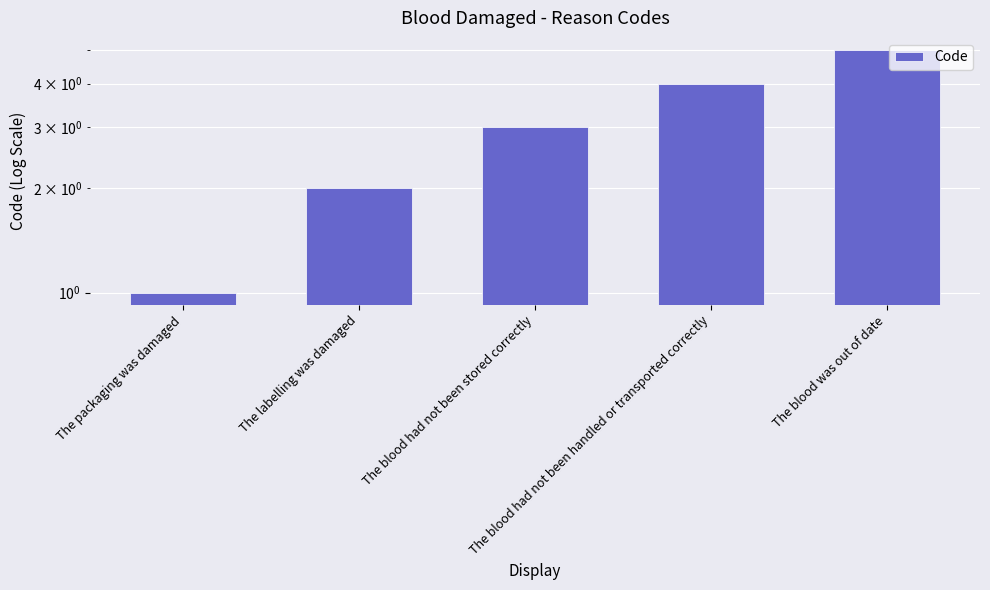

Is it true that the value at The blood had not been handled or transported correctly is 2?

False